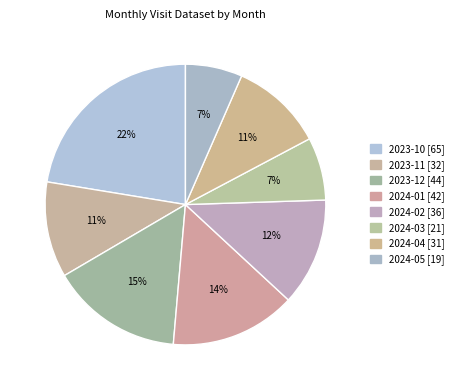

To the nearest percent, what is the difference between the largest and smallest slice percentages?

16%